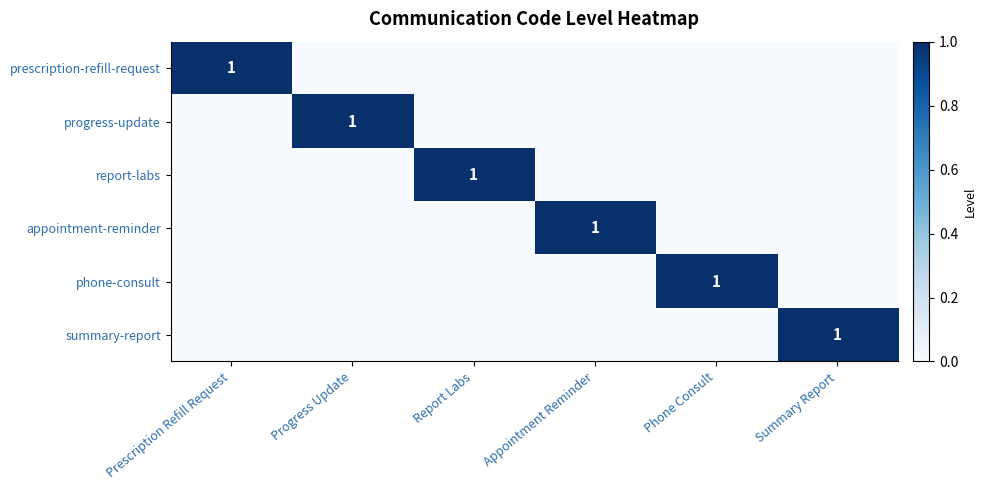

The value of progress-update at Progress Update is 0. True or false?

False